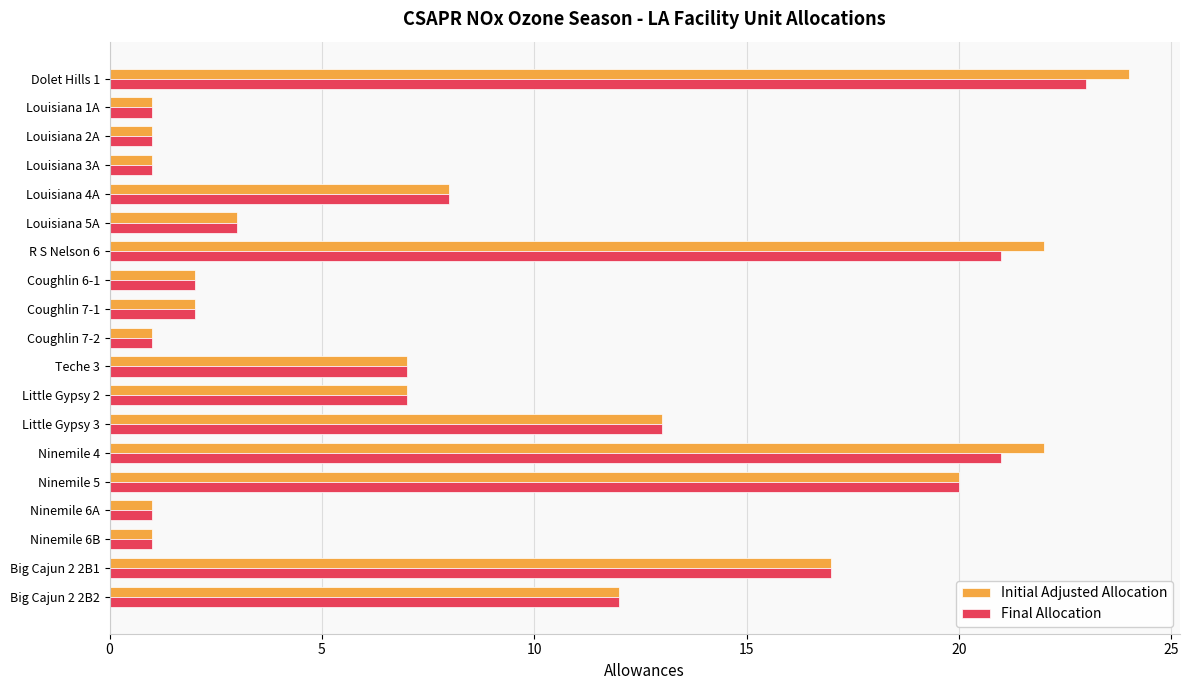

Which label corresponds to the largest value in the chart?

Dolet Hills 1